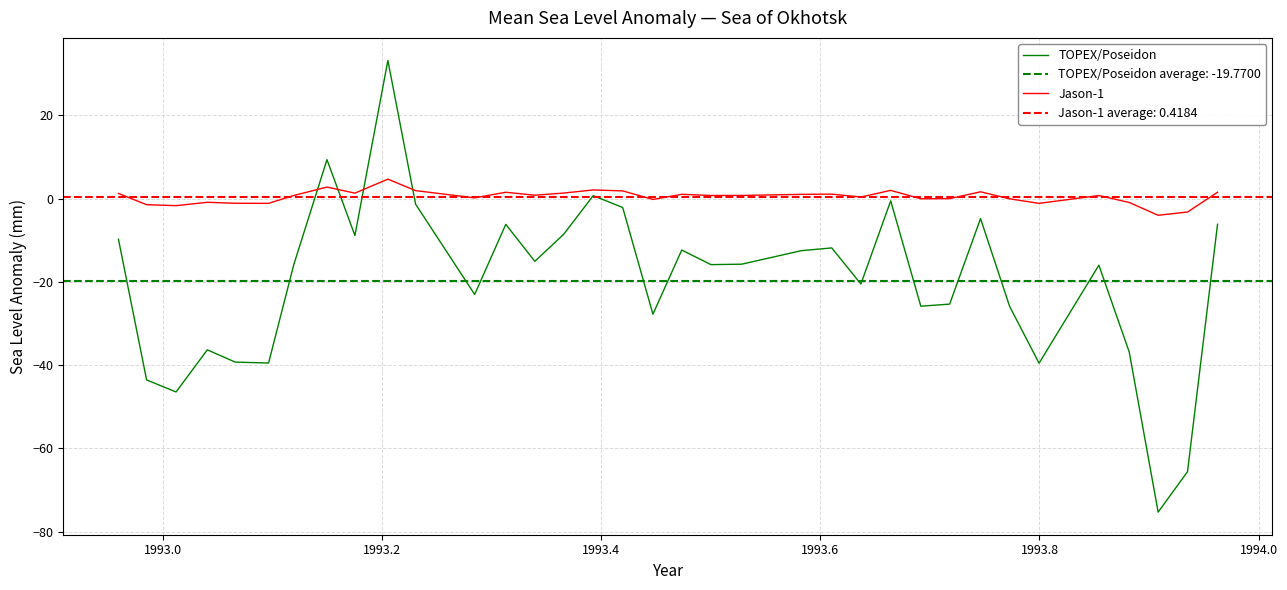

Which series ends up on top after the final intersection of TOPEX/Poseidon and Jason-1?

Jason-1